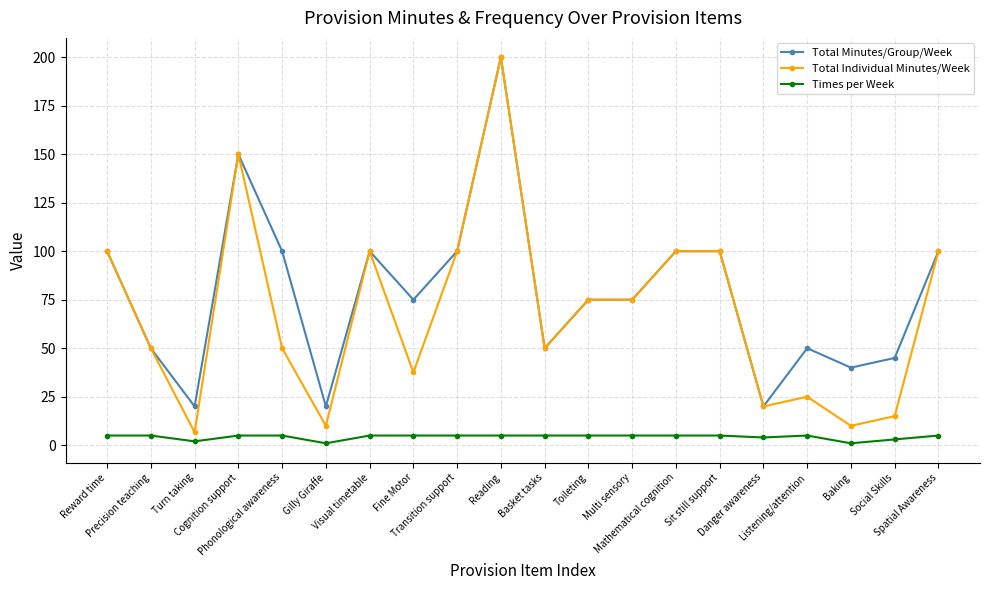

What is the sum of all Total Minutes/Group/Week values?

1570.0